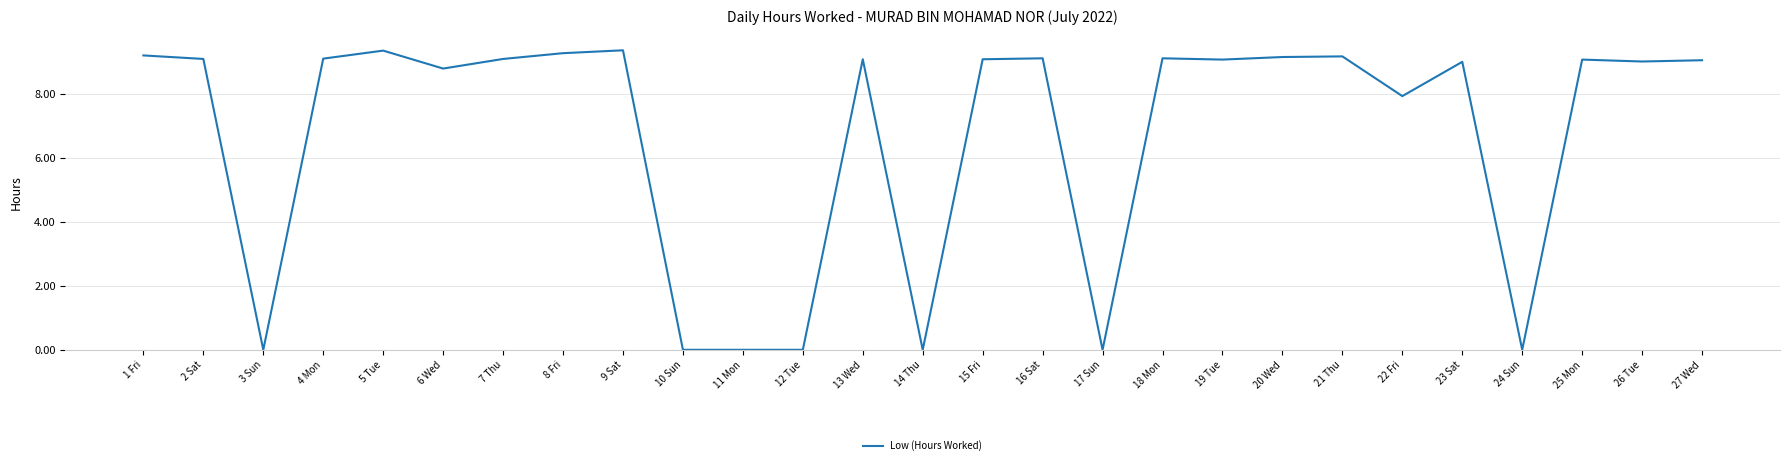

Count the number of data series in this chart.

1